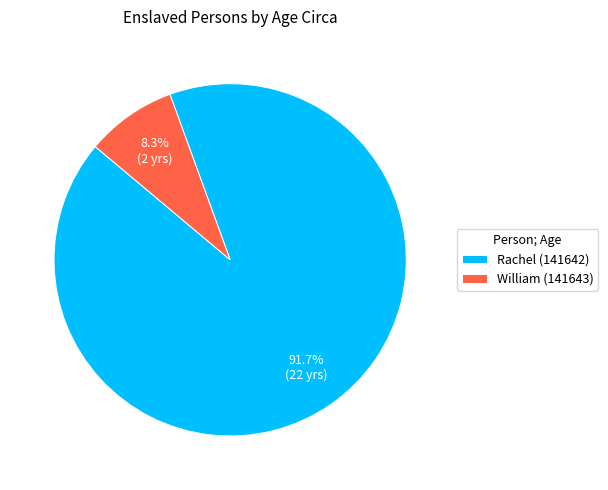

What is the smallest slice in the pie chart?

William (141643)